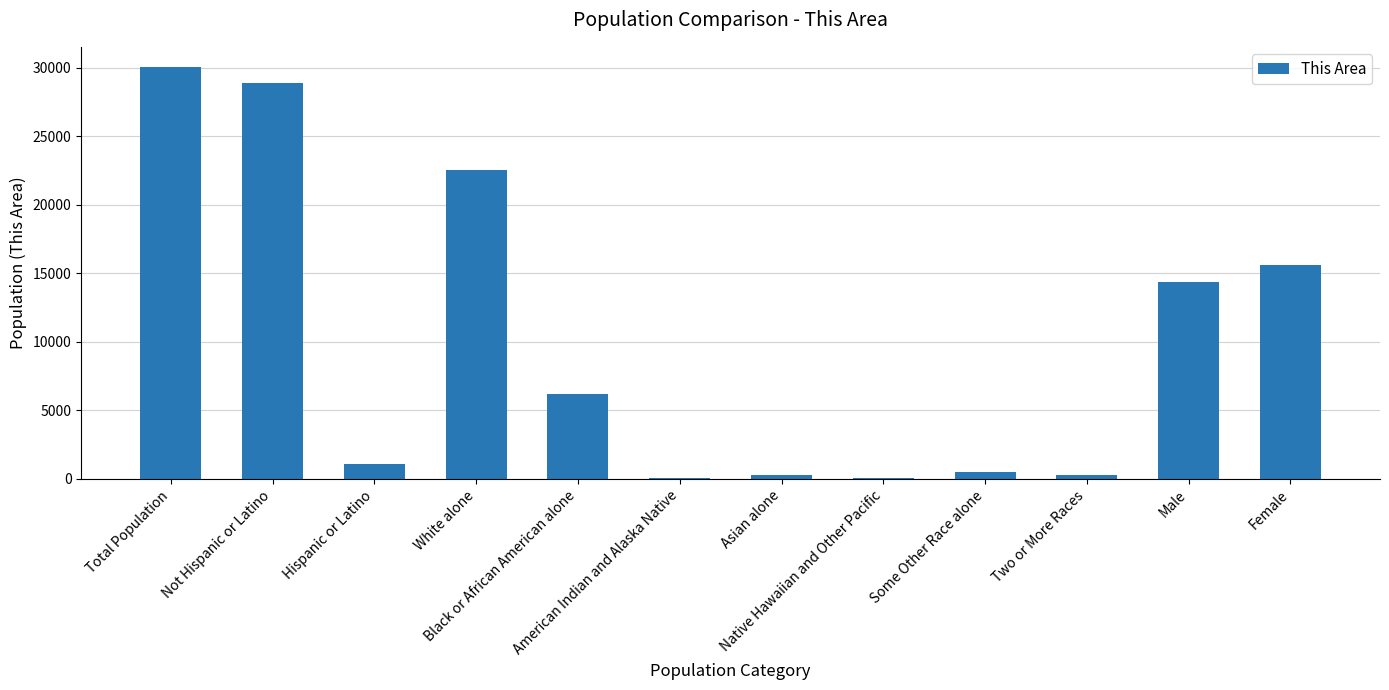

How many categories are shown in the chart?

12